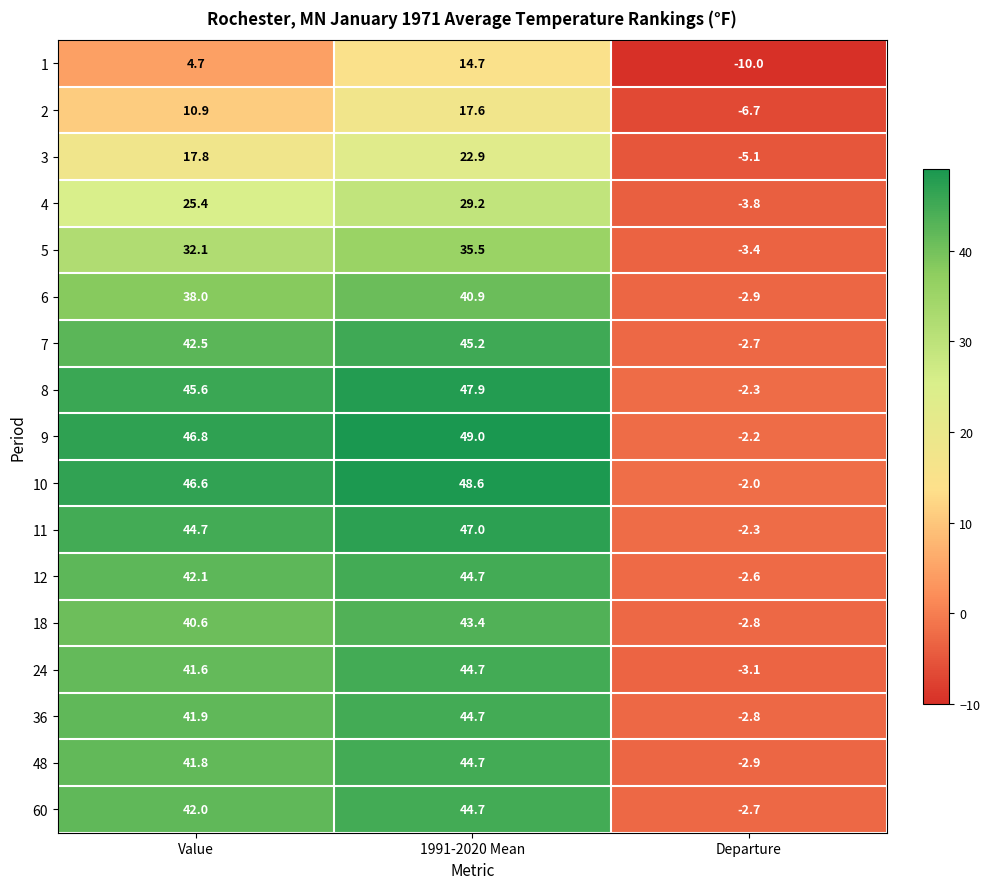

The value of 4 at Value is 25.4. True or false?

True